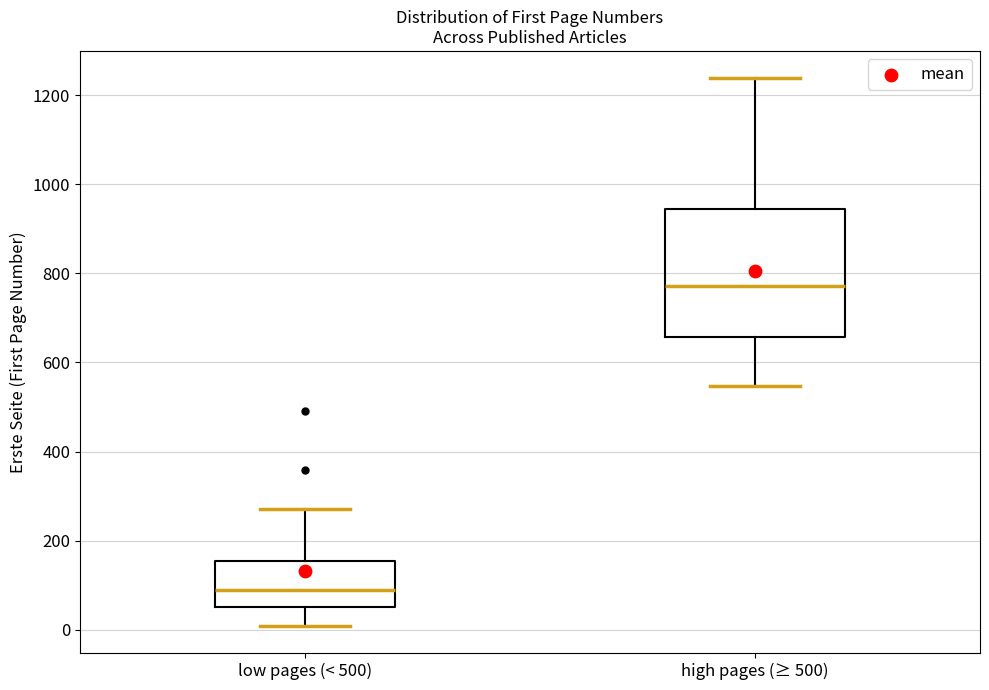

Reading left to right, read every box against the y-axis: the position of its median line, the range the box covers, and the ends of its whiskers. The values are not printed on the chart, so give them approximately, as read against the axis.

low pages (< 500): median 80, box 60 to 160, whiskers 0 to 280
high pages (≥ 500): median 780, box 660 to 940, whiskers 540 to 1240